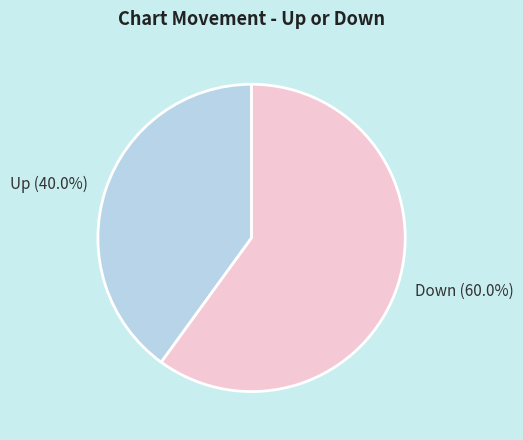

Rank the categories by value from lowest to highest.

Up (40.0%), Down (60.0%)